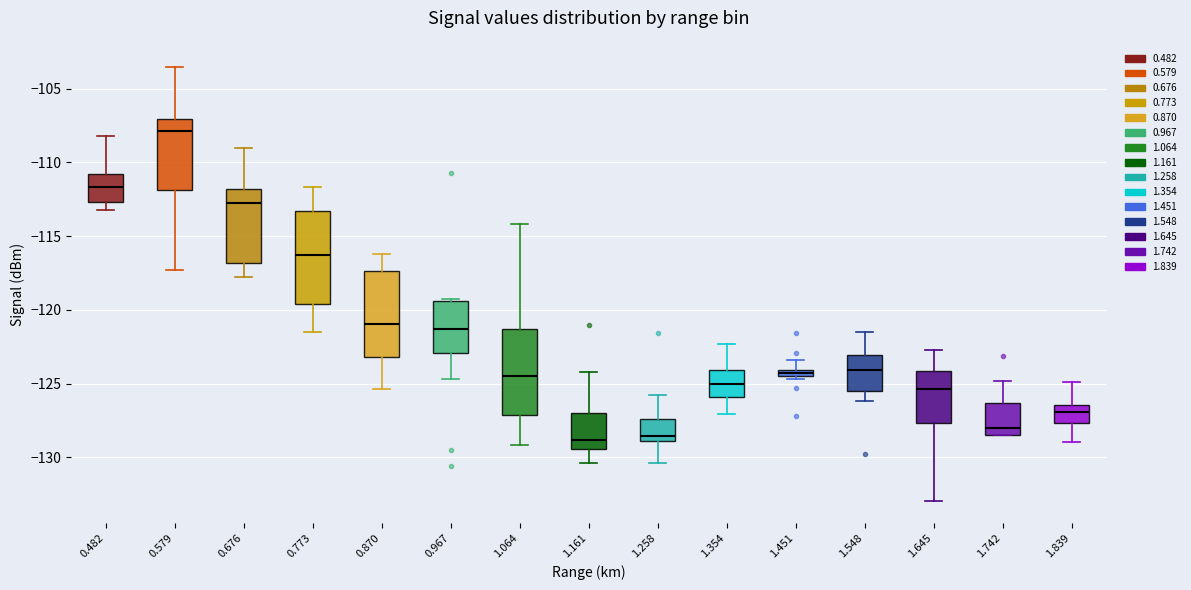

Where is the lower edge of the box at x = 1.451 on the y-axis? The values are not printed on the chart, so give them approximately, as read against the axis.

-124.5